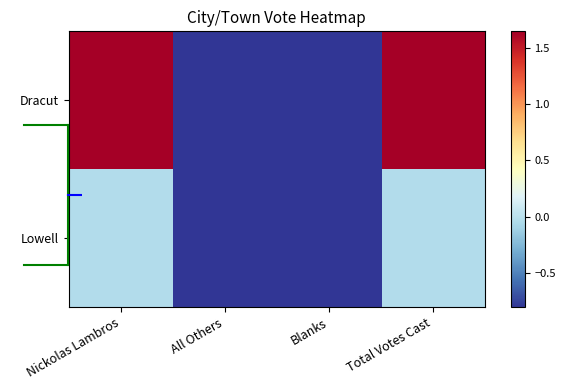

What is the difference between the highest and lowest values at Nickolas Lambros?

1.7